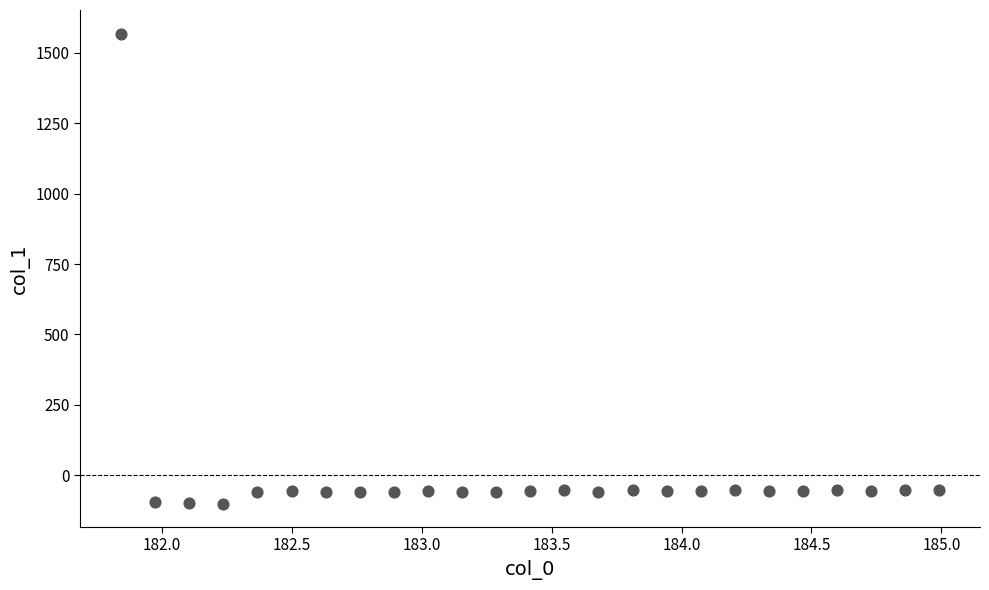

What is the range of X values (max minus min)?

3.1